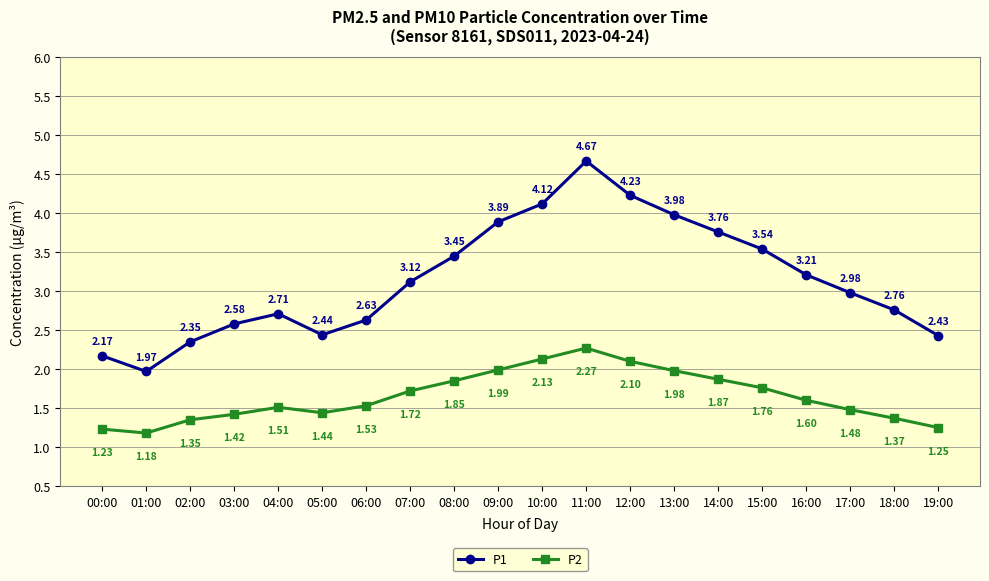

What is the difference between the P1 values at 10:00 and 08:00?

0.7